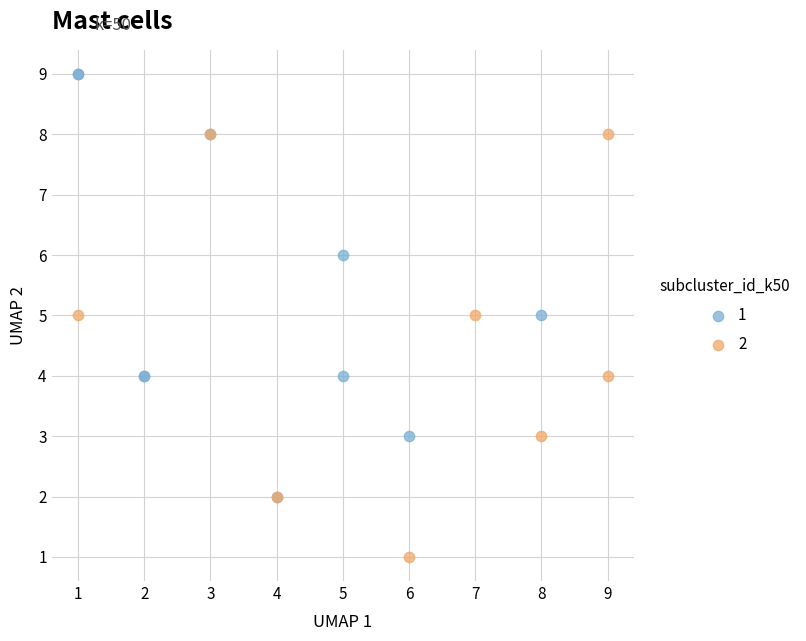

Which series contains the lowest Y value?

2